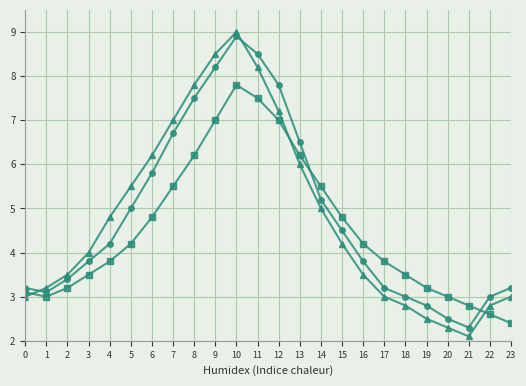

What is the smallest value displayed?

2.1